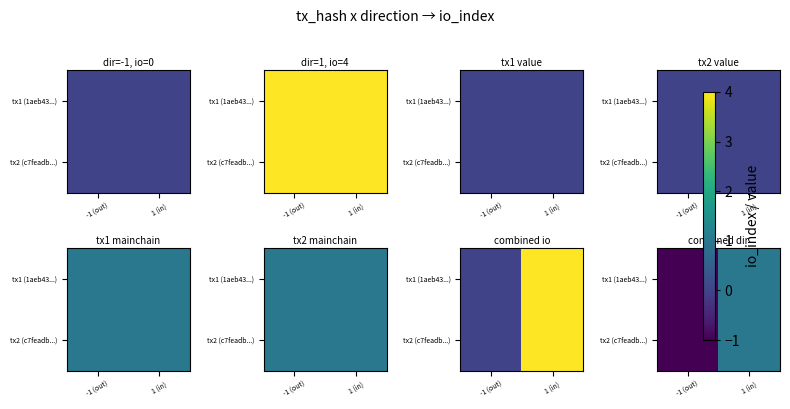

Is it true that tx2 (c7feadb...) equals 1 at 1 (in)?

True